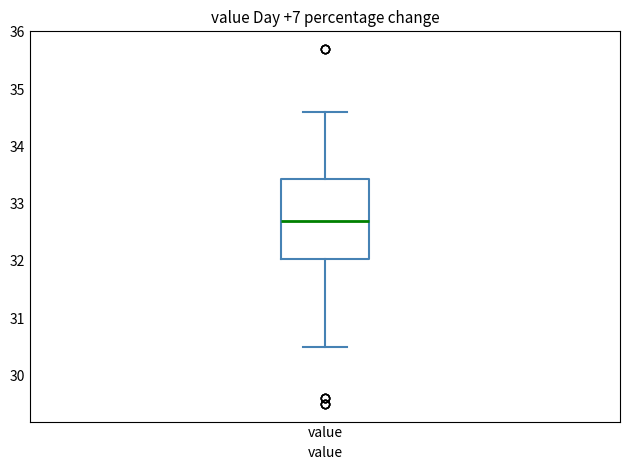

Where does the upper whisker of the box for value end on the y-axis? The values are not printed on the chart, so give them approximately, as read against the axis.

34.6